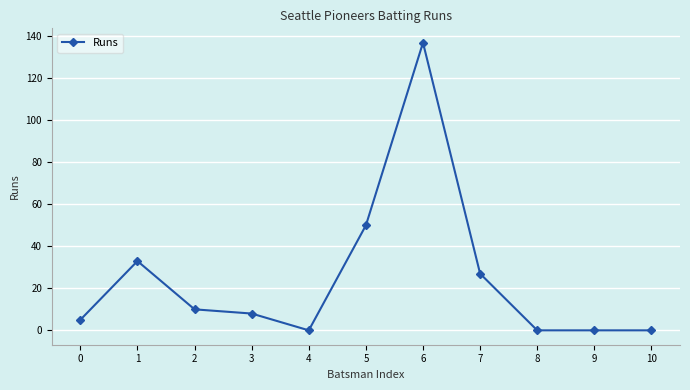

Reading left to right, what are all the values shown in this chart?

5	33	10	8	0	50	137	27	0	0	0